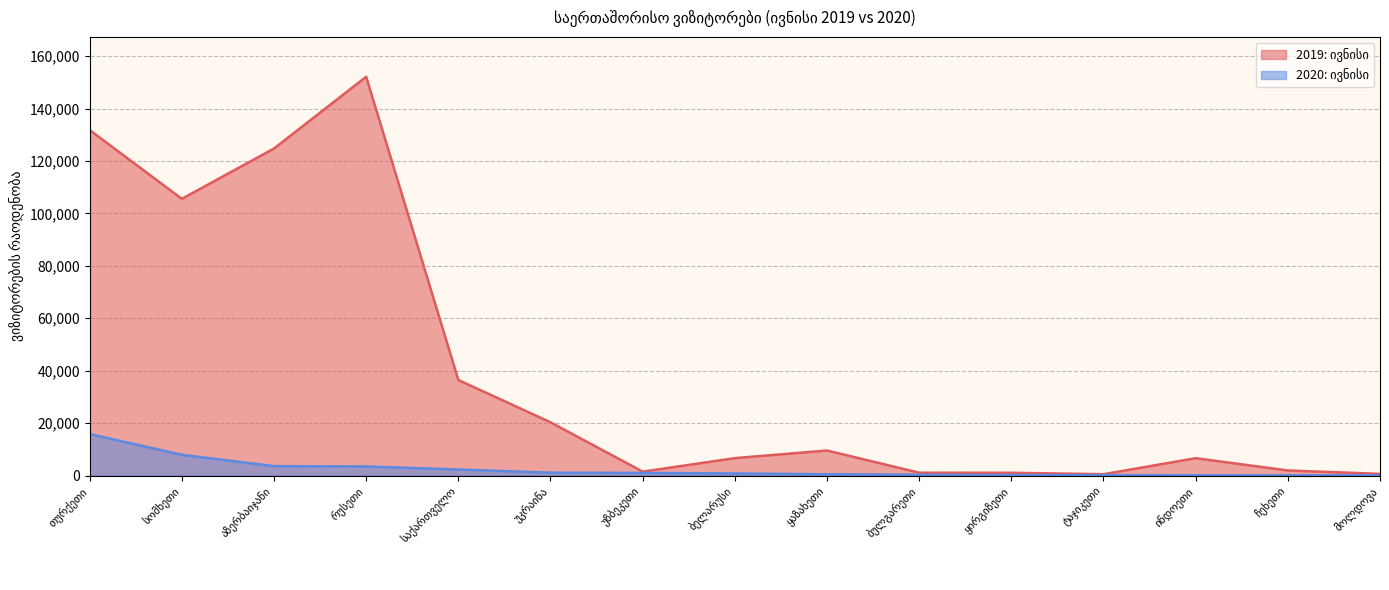

What position from the left is საქართველო?

5